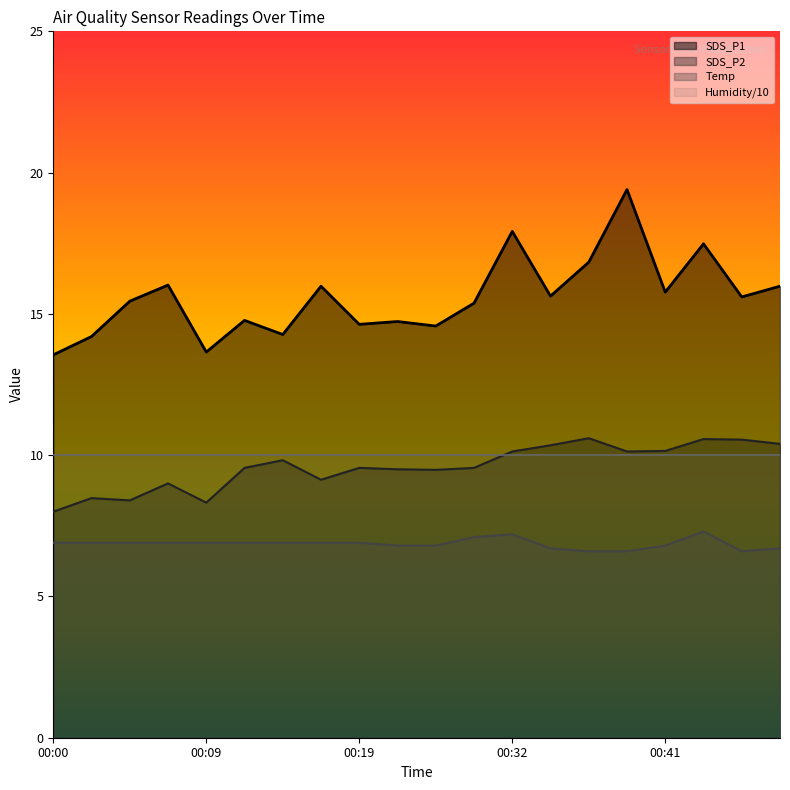

How many interior local peaks does the SDS_P2 series have?

6